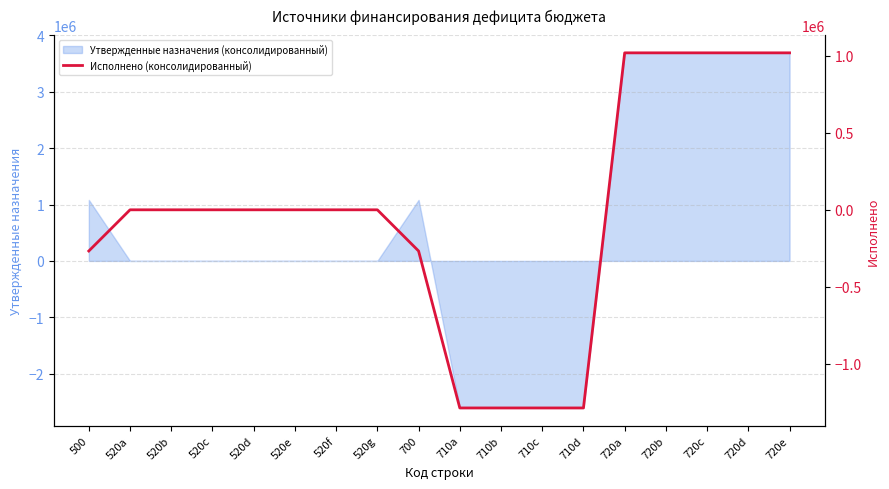

Is it true that the value at 500 is -373914.7?

False